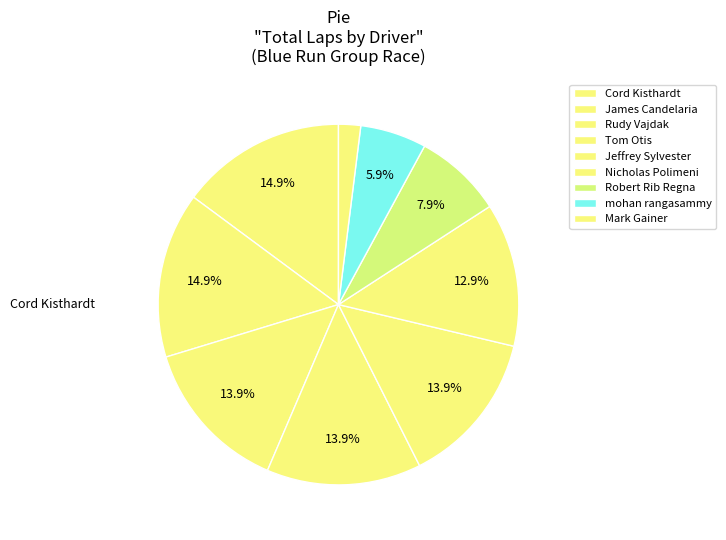

True or false: Jeffrey Sylvester accounts for 1% of the total.

False